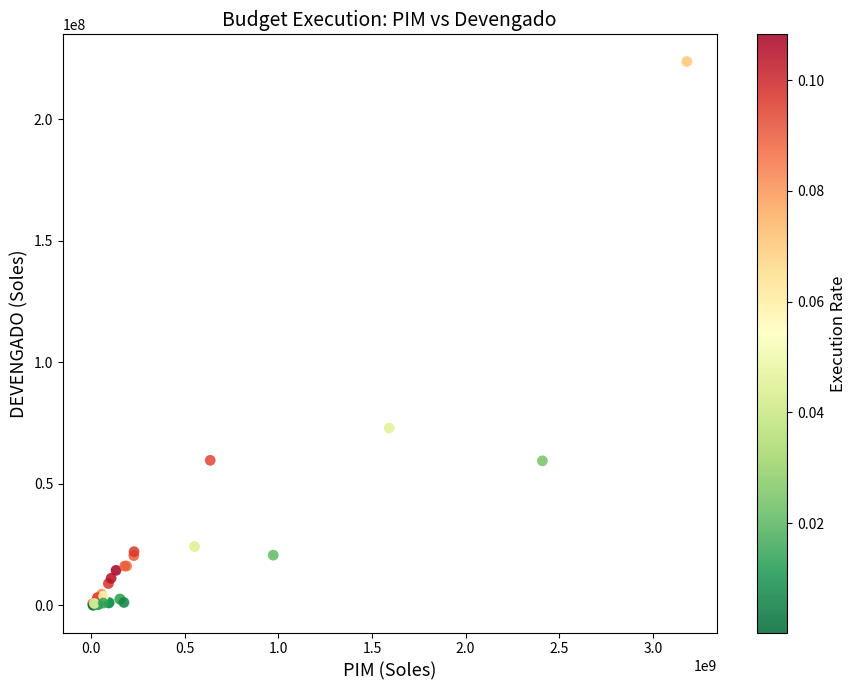

What Y value in the scatter plot is closest to 111908791?

72943303.4